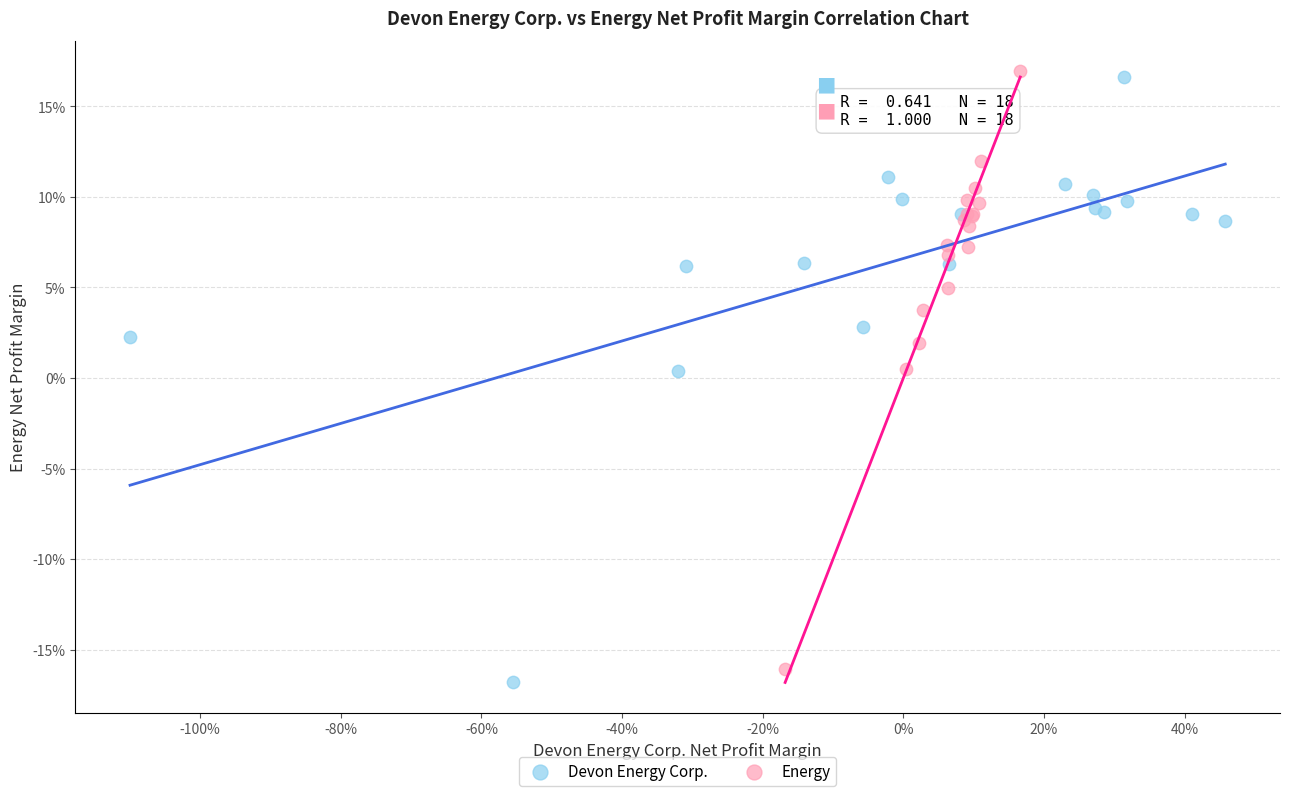

Which series contains the lowest Y value?

Devon Energy Corp.